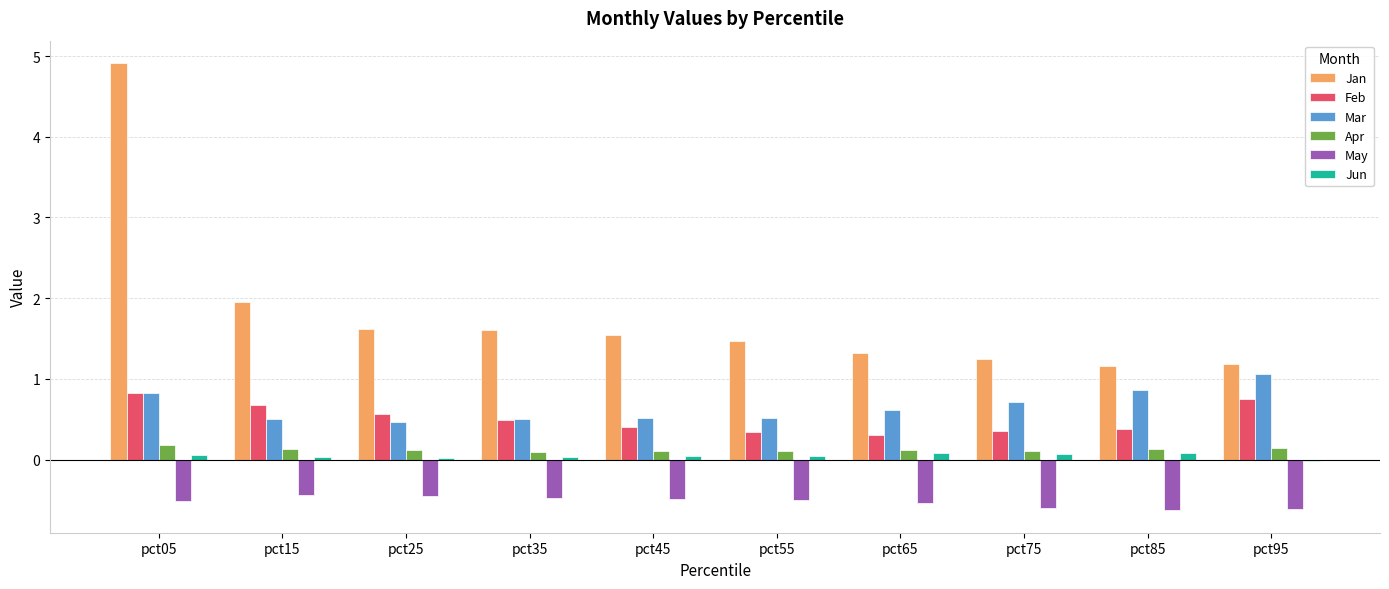

Are the bars horizontal?

No